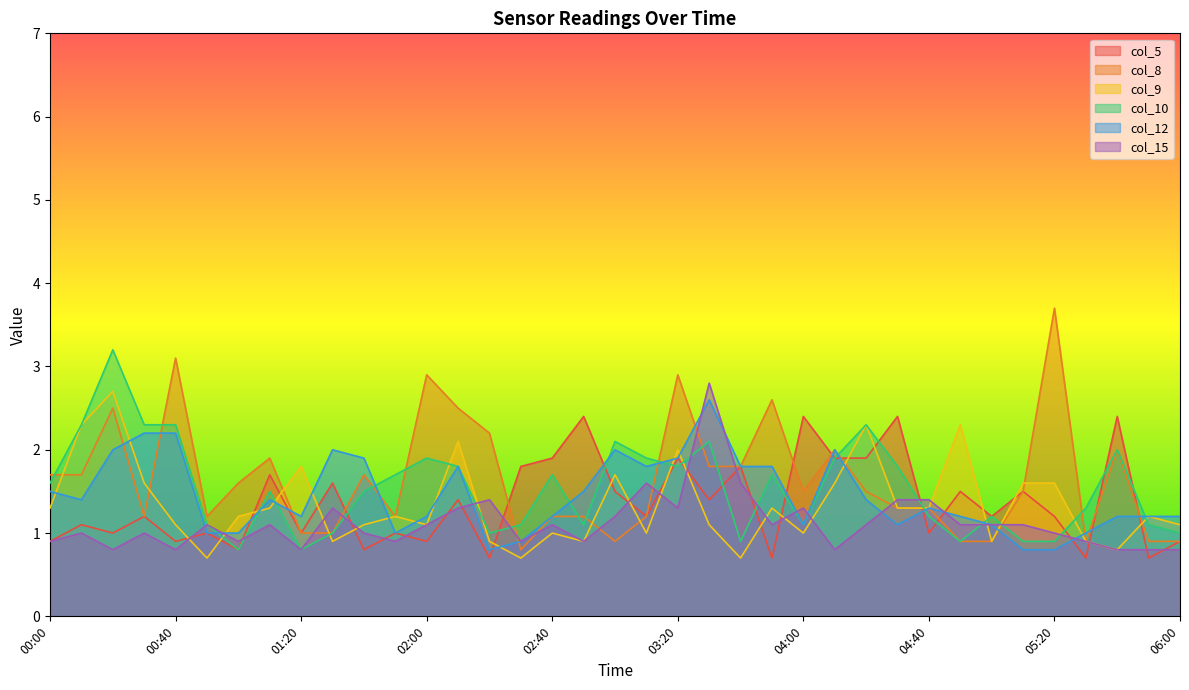

Which series has the largest range (max minus min)?

col_8